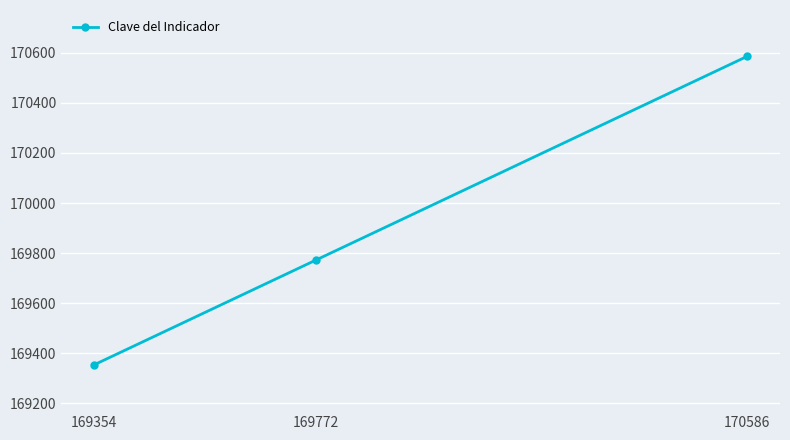

Which category has the highest value across all series?

170586